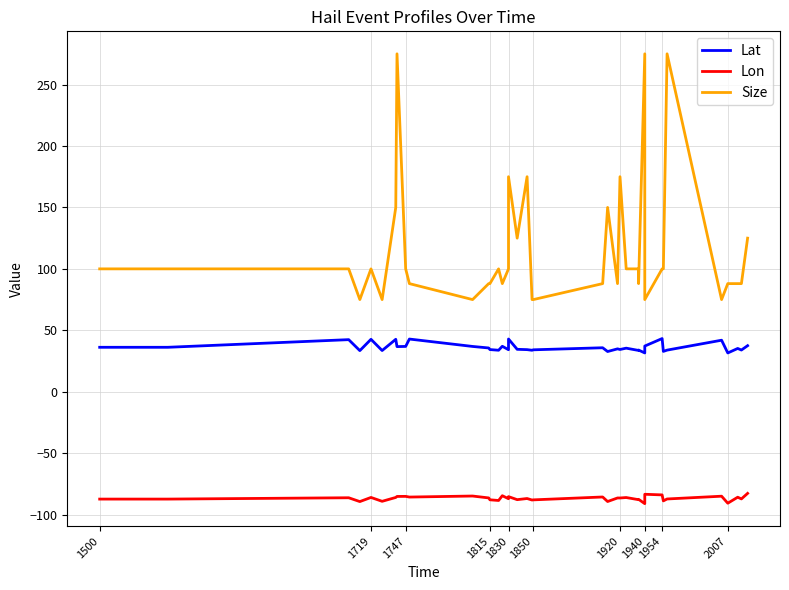

Does the chart have visible grid lines?

Yes